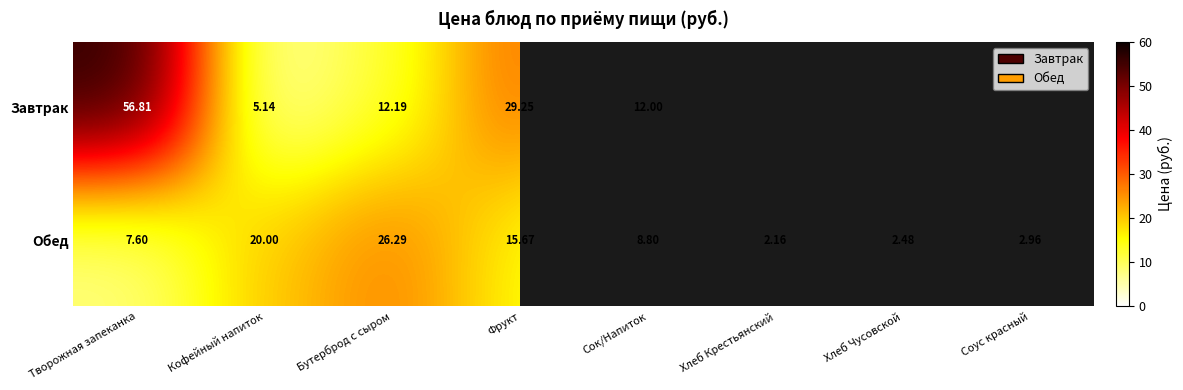

How many values in the Обед series exceed 8?

4